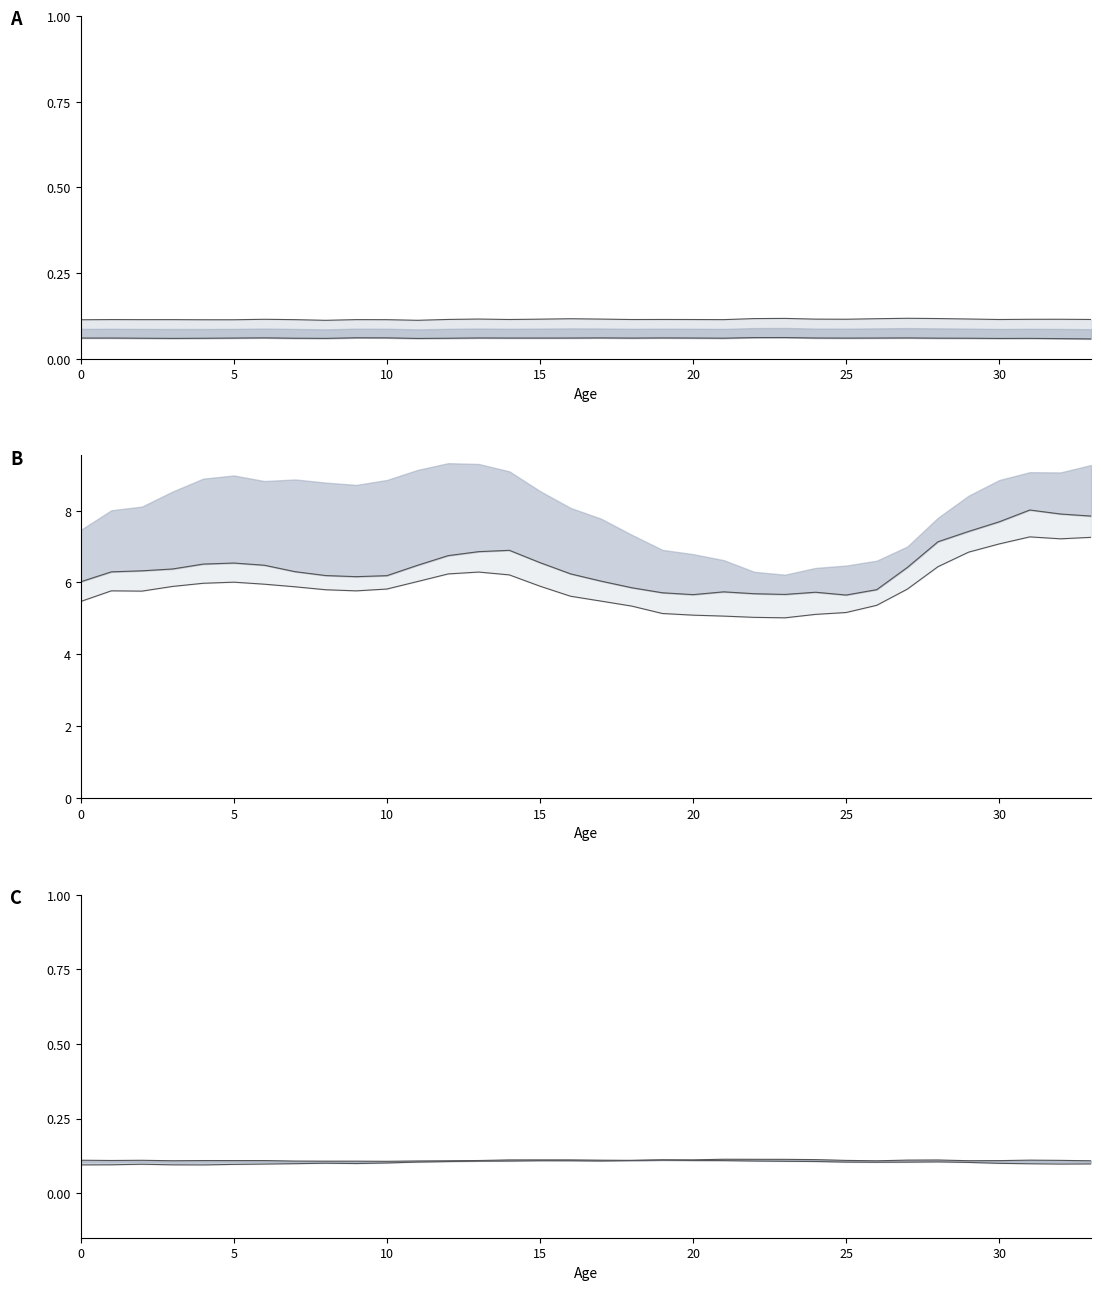

Between 10 and 31, which is larger?

31